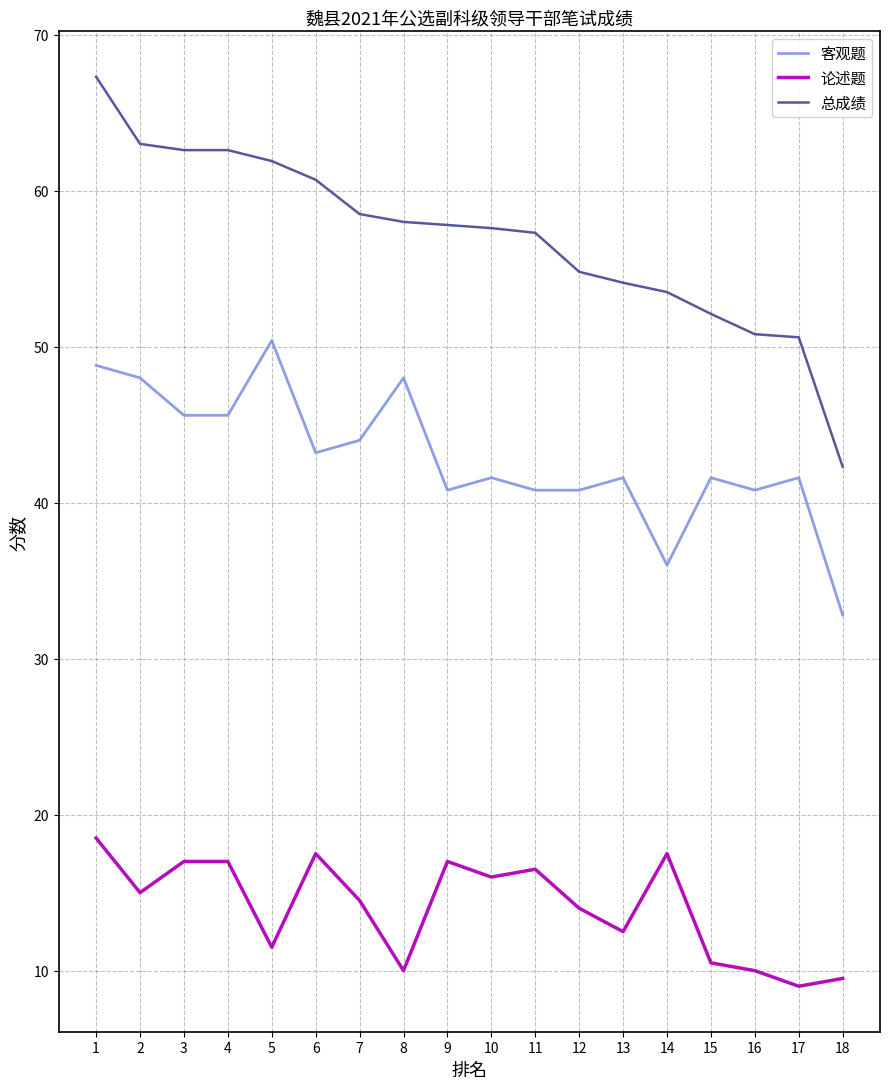

Between 4 and 10, which series saw the biggest shift?

总成绩